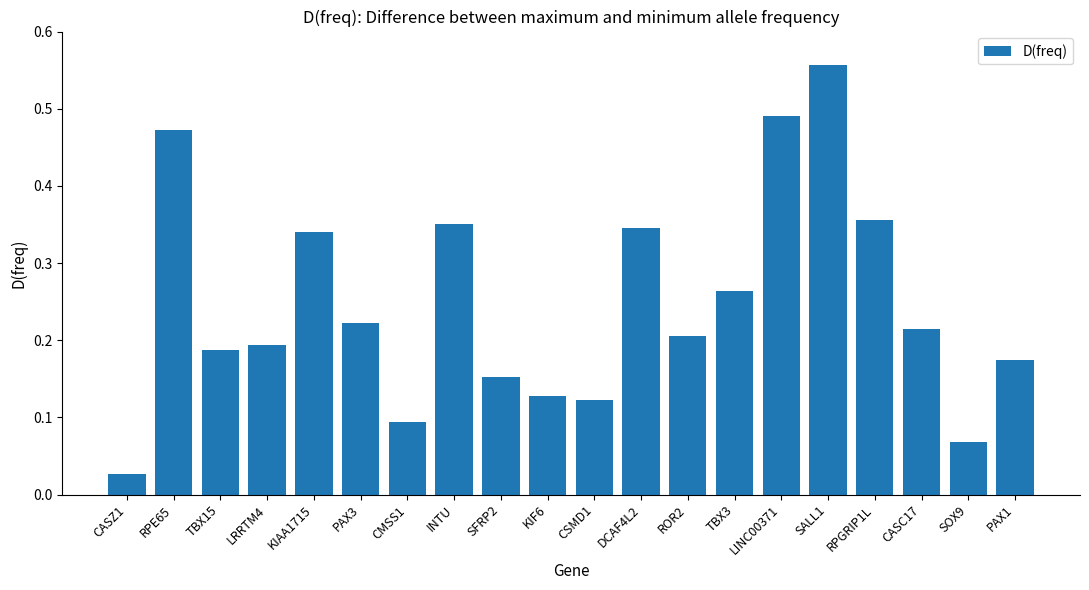

What is the sum of all values?

5.0